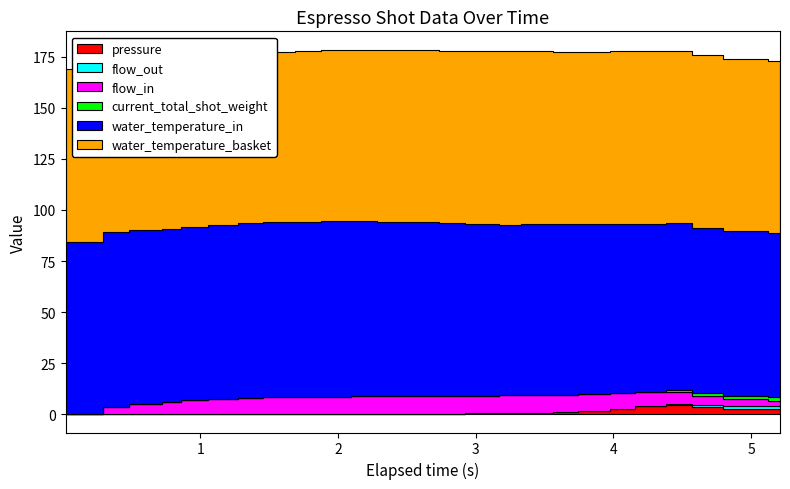

Reading left to right, transcribe all the data shown in this chart.

pressure: 0=0.0	1=0.0	2=0.0	3=0.0	4=0.1	5=0.2	6=0.2	7=0.2	8=0.2	9=0.2	10=0.2	11=0.2	12=0.2	13=0.3	14=0.4	15=0.5	16=0.7	17=0.9	18=1.4	19=2.4	20=3.8	21=4.5	22=3.4	23=2.8	24=2.4	25=2.1
flow_out: 0=0.0	1=0.0	2=0.0	3=0.0	4=0.0	5=0.0	6=0.0	7=0.0	8=0.0	9=0.0	10=0.0	11=0.0	12=0.0	13=0.0	14=0.0	15=0.0	16=0.0	17=0.0	18=0.0	19=0.0	20=0.0	21=0.8	22=1.2	23=1.4	24=1.6	25=1.2
flow_in: 0=0.0	1=3.6	2=4.8	3=6.0	4=6.9	5=7.4	6=7.8	7=8.1	8=8.3	9=8.4	10=8.5	11=8.7	12=8.7	13=8.7	14=8.7	15=8.7	16=8.8	17=8.7	18=8.4	19=8.1	20=7.2	21=5.7	22=4.5	23=3.5	24=2.7	25=2.4
current_total_shot_weight: 0=0.0	1=0.0	2=0.0	3=0.0	4=0.0	5=0.0	6=0.0	7=0.0	8=0.0	9=0.0	10=0.0	11=0.0	12=0.0	13=0.0	14=0.0	15=0.0	16=0.0	17=0.0	18=0.0	19=0.0	20=0.0	21=0.8	22=1.2	23=1.4	24=1.6	25=2.1
water_temperature_in: 0=84.5	1=85.7	2=85.4	3=84.5	4=84.5	5=84.9	6=85.5	7=85.8	8=85.8	9=85.8	10=85.7	11=85.4	12=85.0	13=84.5	14=84.0	15=83.6	16=83.5	17=83.4	18=83.0	19=82.8	20=82.2	21=81.7	22=81.2	23=80.8	24=80.5	25=80.2
water_temperature_basket: 0=84.5	1=82.4	2=82.6	3=82.6	4=82.7	5=82.7	6=82.9	7=83.2	8=83.4	9=83.7	10=83.9	11=84.2	12=84.4	13=84.5	14=84.7	15=84.7	16=84.7	17=84.6	18=84.6	19=84.5	20=84.5	21=84.4	22=84.3	23=84.3	24=84.2	25=84.2